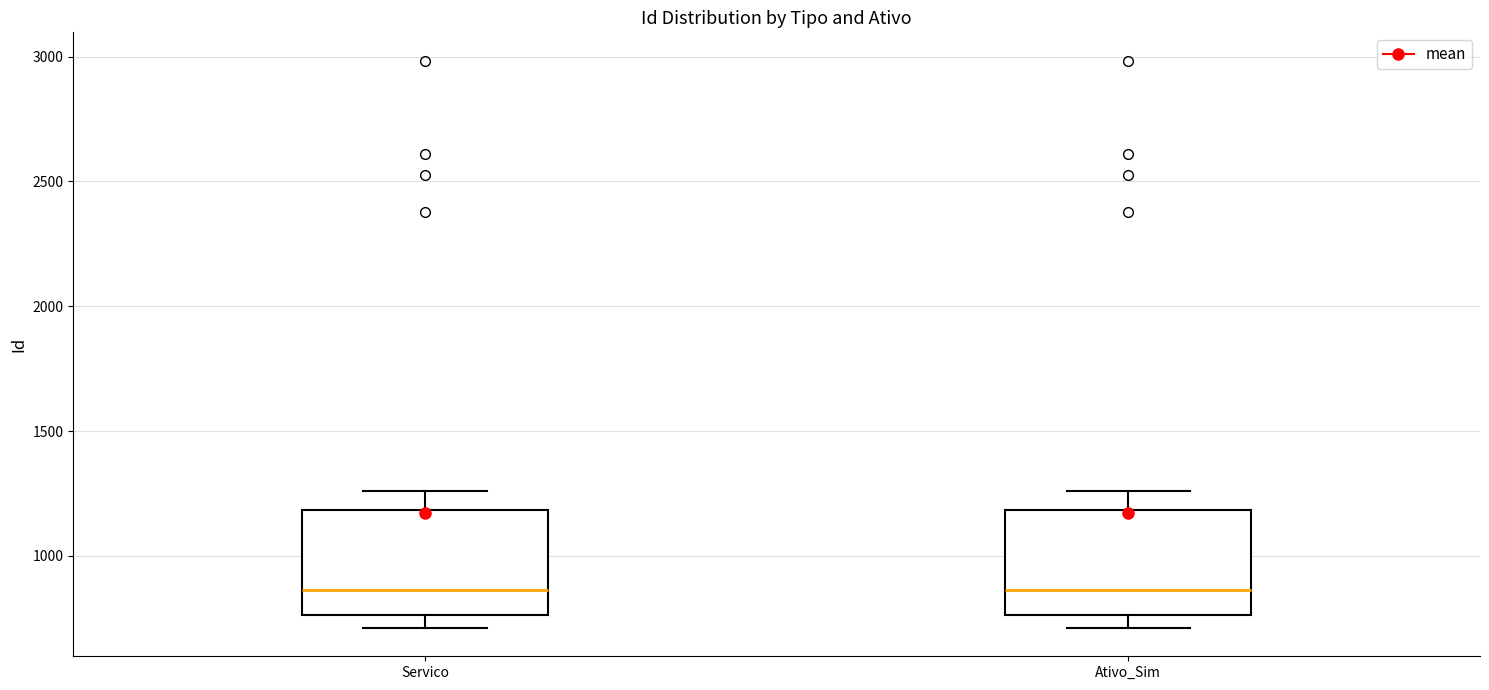

Reading left to right, read every box against the y-axis: the position of its median line, the range the box covers, and the ends of its whiskers. The values are not printed on the chart, so give them approximately, as read against the axis.

Servico: median 850, box 750 to 1200, whiskers 700 to 1250
Ativo_Sim: median 850, box 750 to 1200, whiskers 700 to 1250